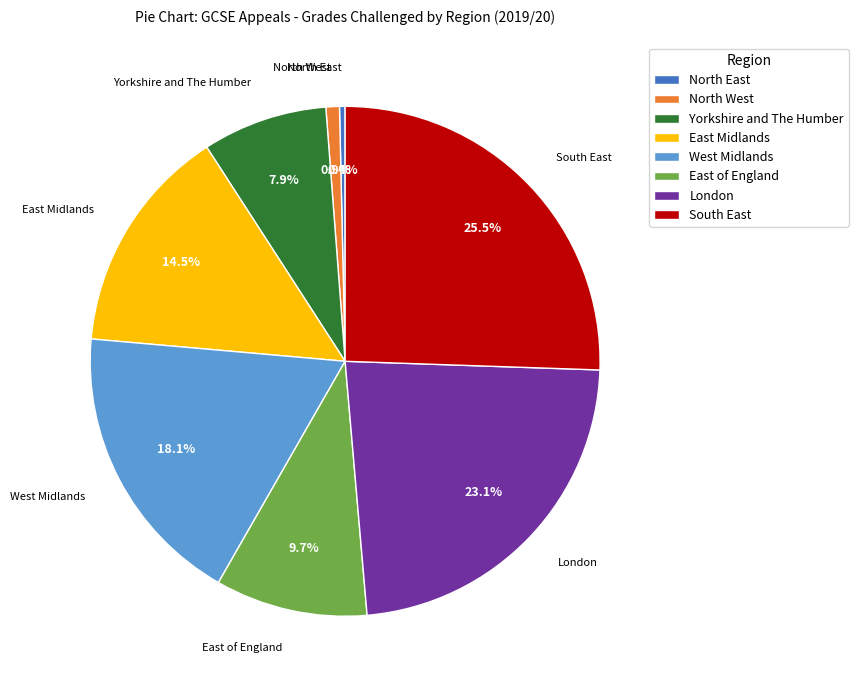

How many segments does this pie chart have?

8